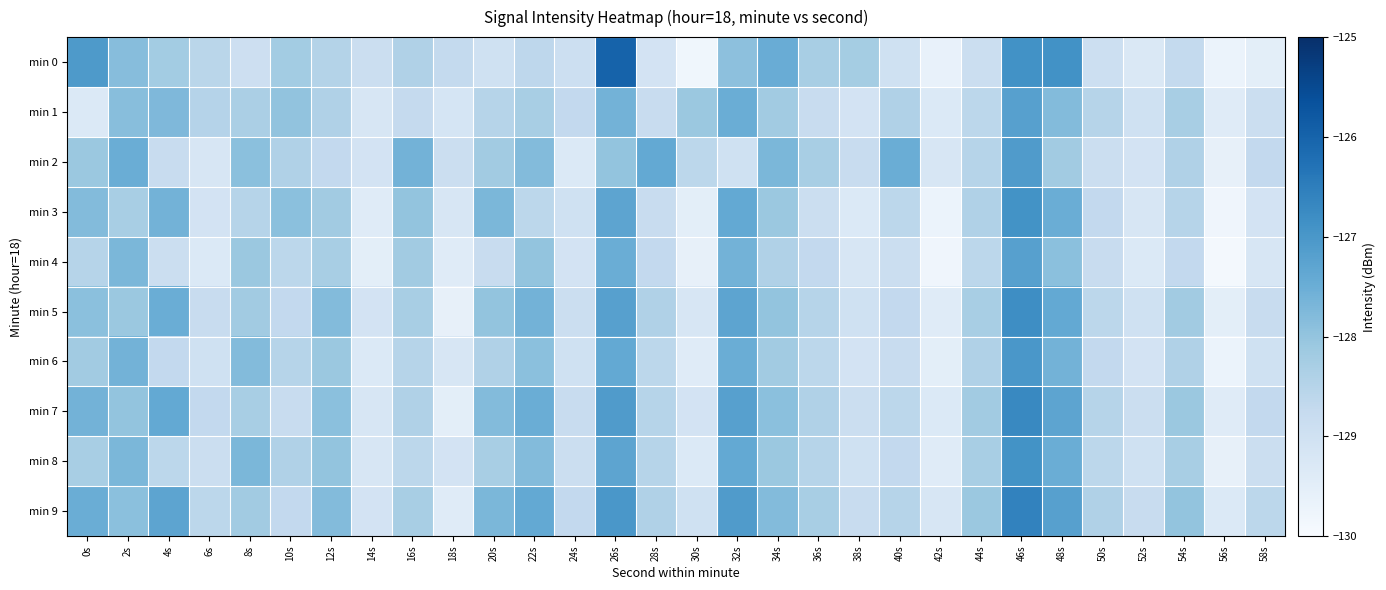

How many data points does each series have?

30